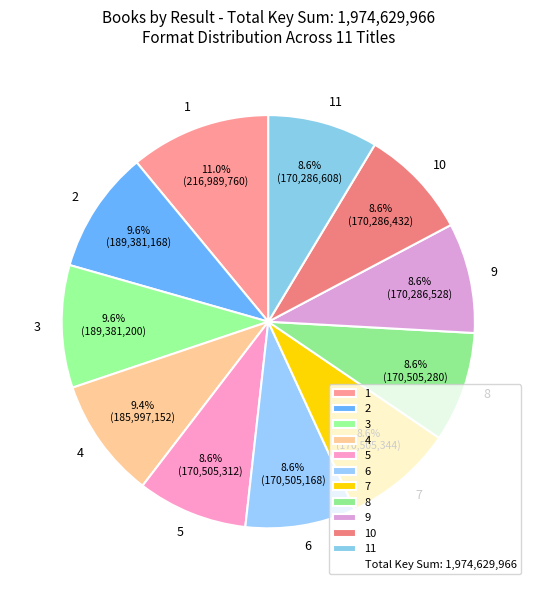

To the nearest percent, what portion does 4 represent?

9%